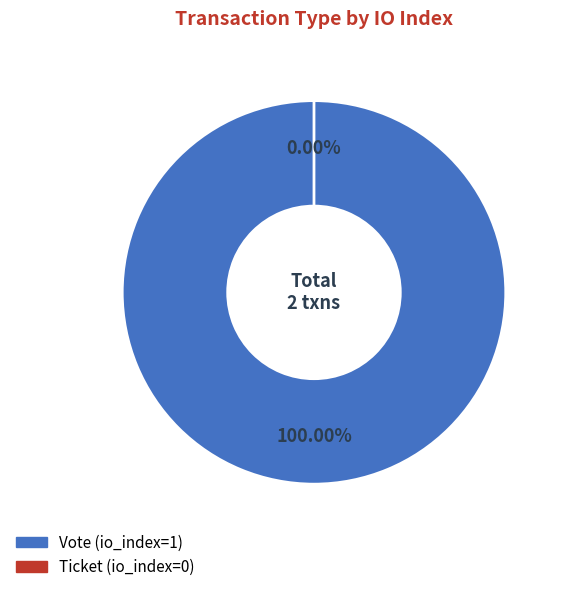

What is the total percentage of Ticket (io_index=0) and Vote (io_index=1)?

100.0%